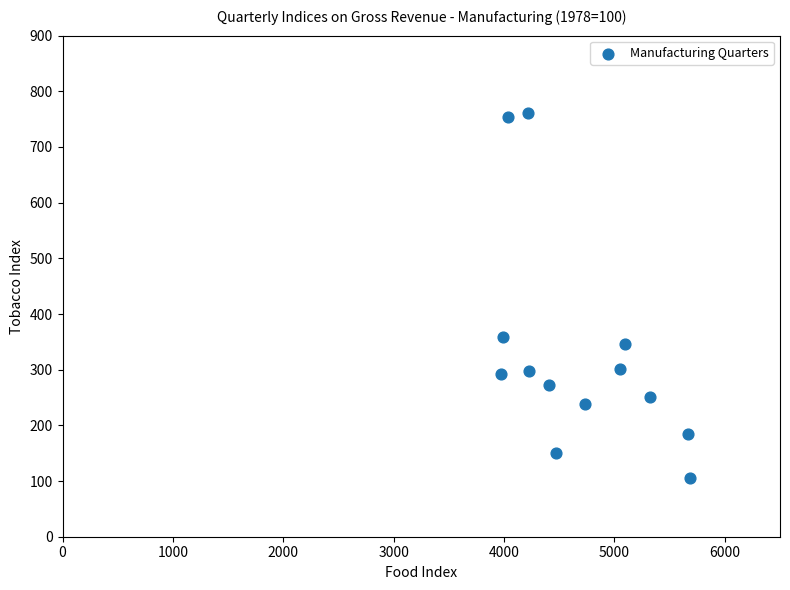

What is the range of Y values (max minus min)?

655.9